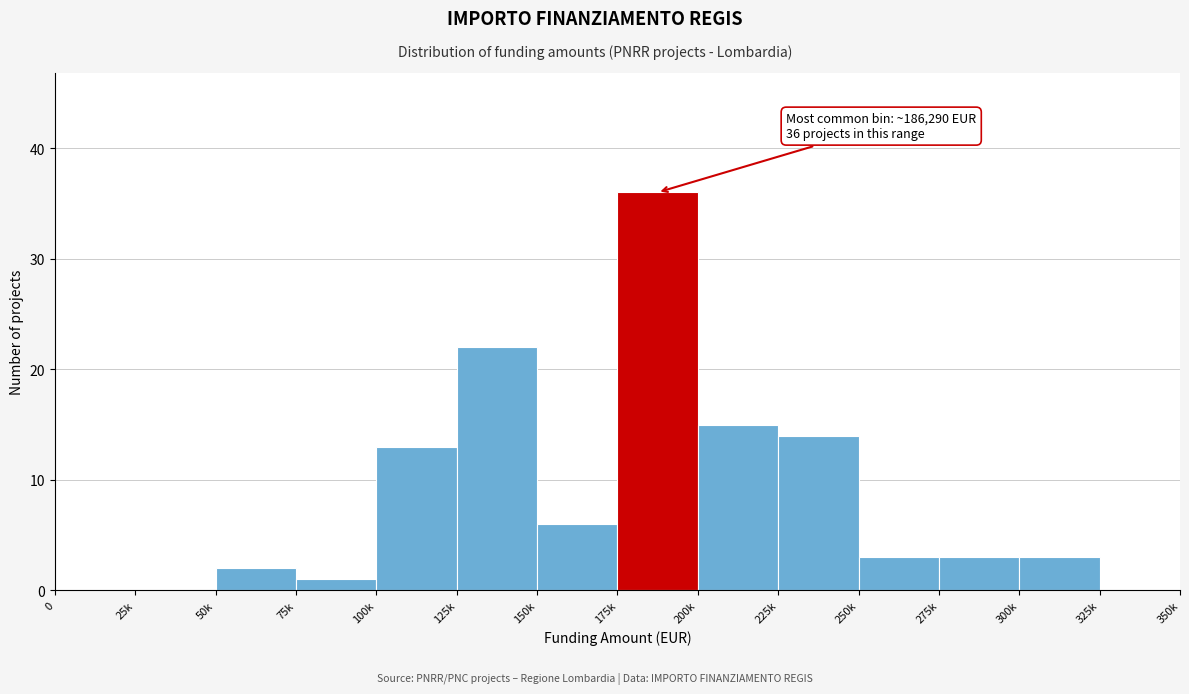

Reading right to left, extract all data points from this chart.

325k=0	300k=3	275k=3	250k=3	225k=14	200k=15	175k=36	150k=6	125k=22	100k=13	75k=1	50k=2	25k=0	0=0